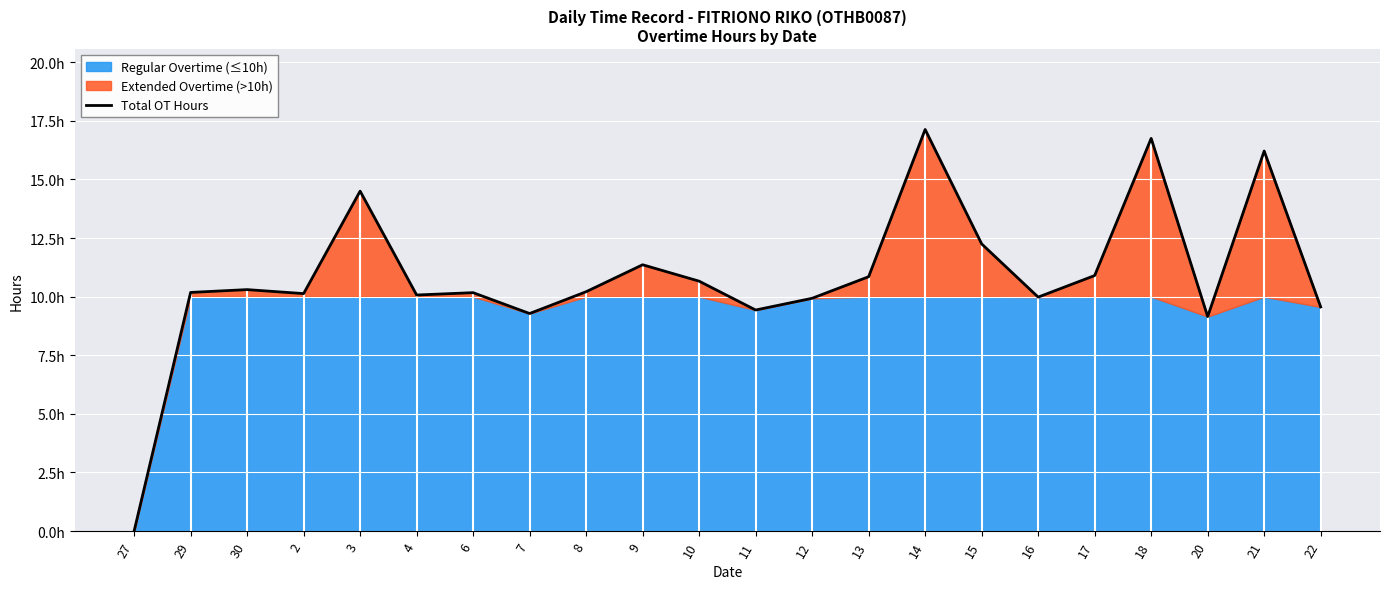

Reading left to right, what are all the values shown in this chart?

27=0.0	29=10.2	30=10.3	2=10.1	3=14.5	4=10.1	6=10.2	7=9.3	8=10.2	9=11.4	10=10.7	11=9.4	12=9.9	13=10.8	14=17.1	15=12.2	16=10.0	17=10.9	18=16.8	20=9.2	21=16.2	22=9.6